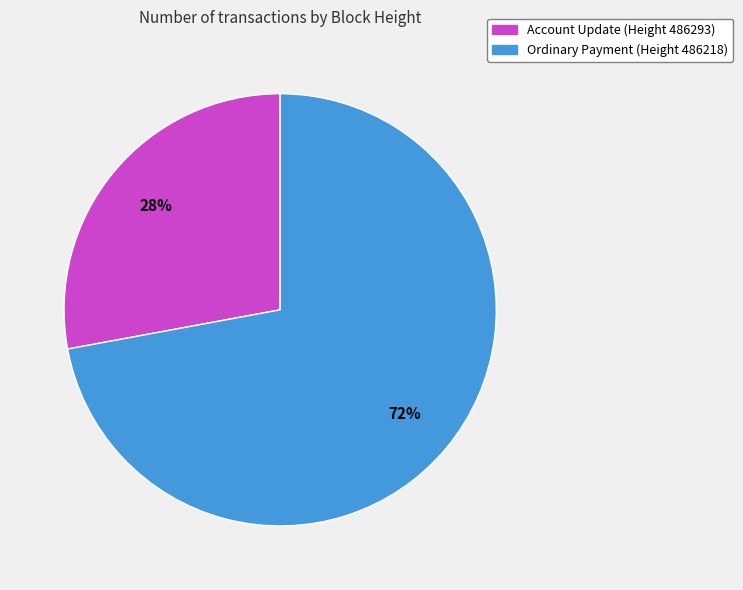

Is there any slice that represents more than half of the pie?

Yes